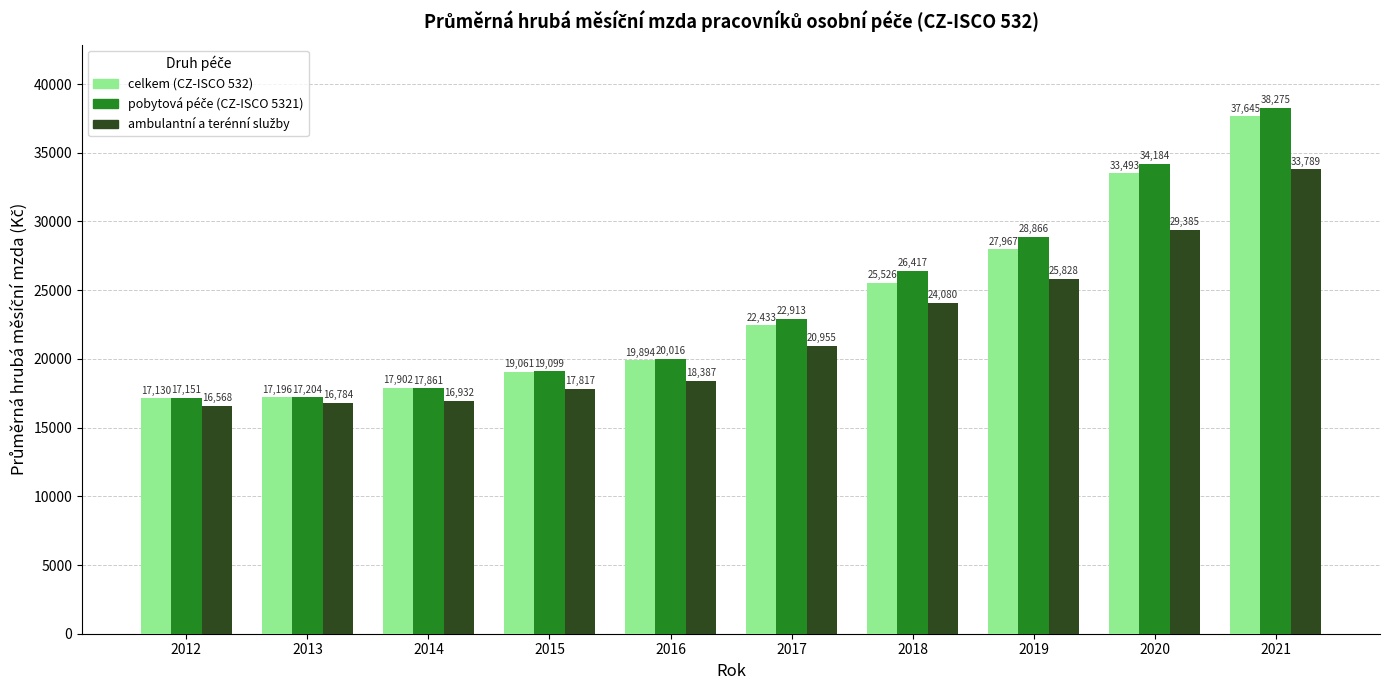

What is the greatest value displayed?

38275.2